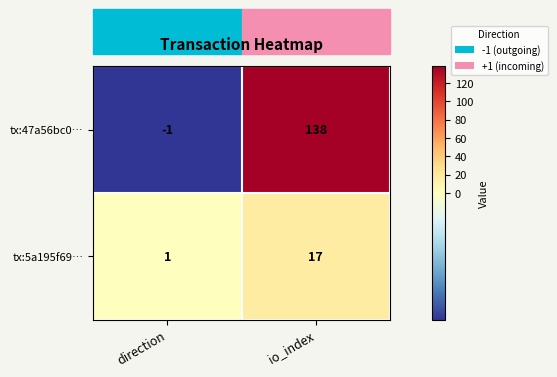

Between direction and io_index, which series saw the biggest shift?

tx:47a56bc0…